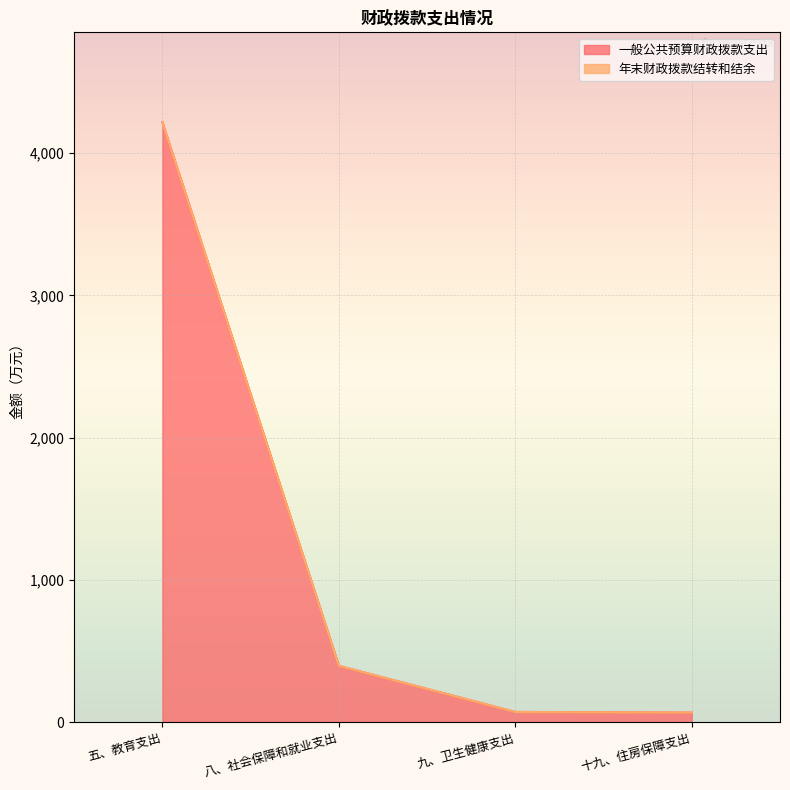

Count the number of values greater than 395.

2